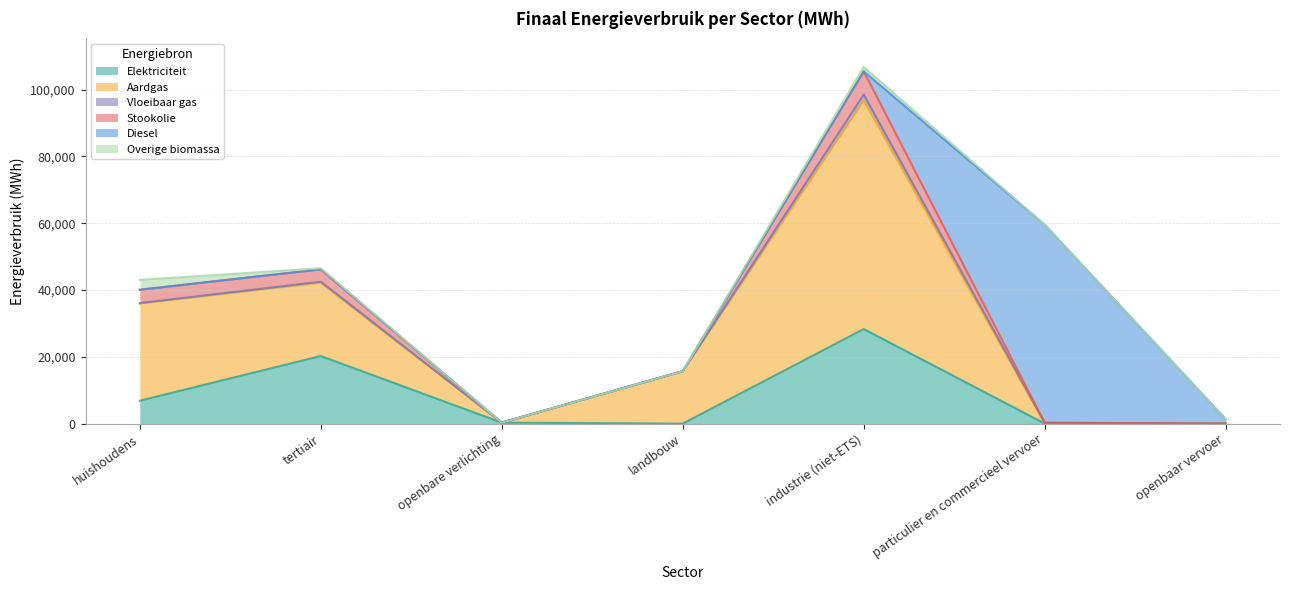

What is the difference between the second highest and minimum values in the Diesel series?

1329.0